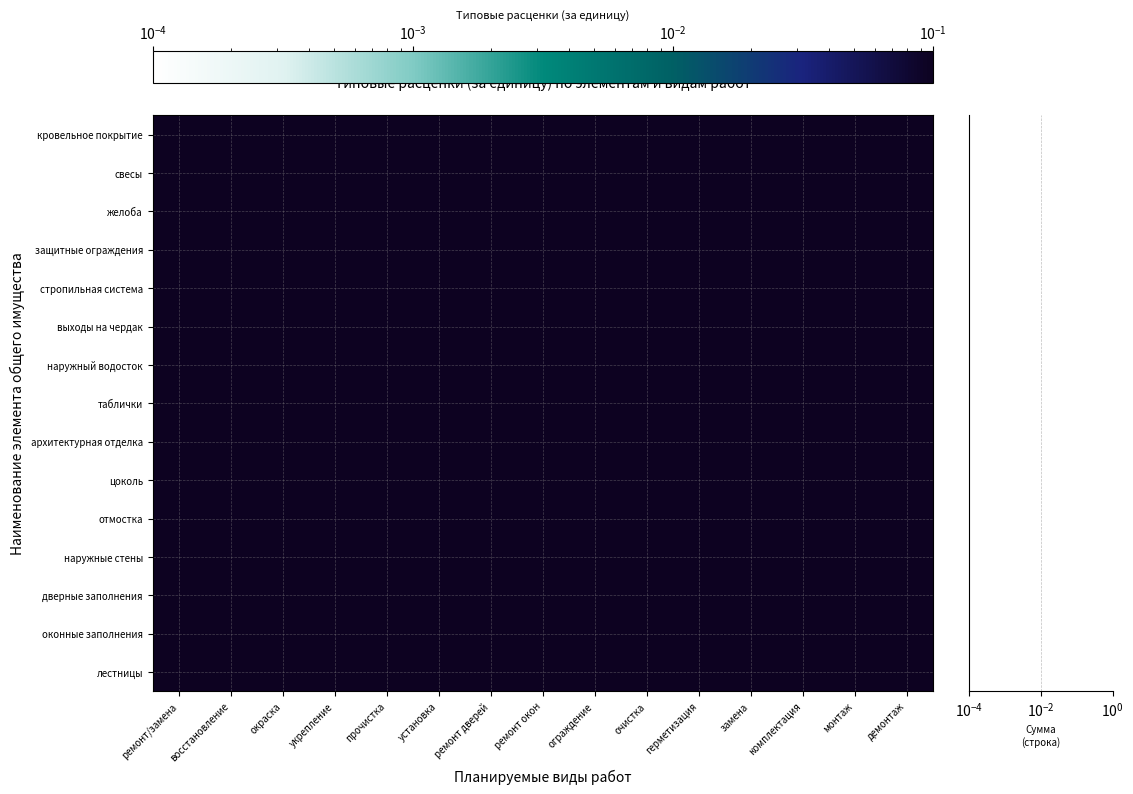

The value of дверные заполнения at ремонт окон is 1.1. True or false?

False